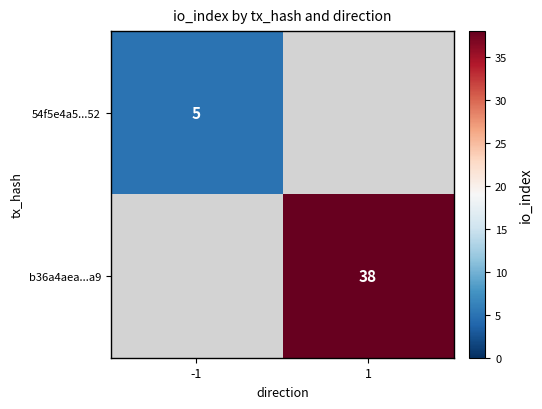

The 54f5e4a5...52 series shows 5 at -1. True or false?

True